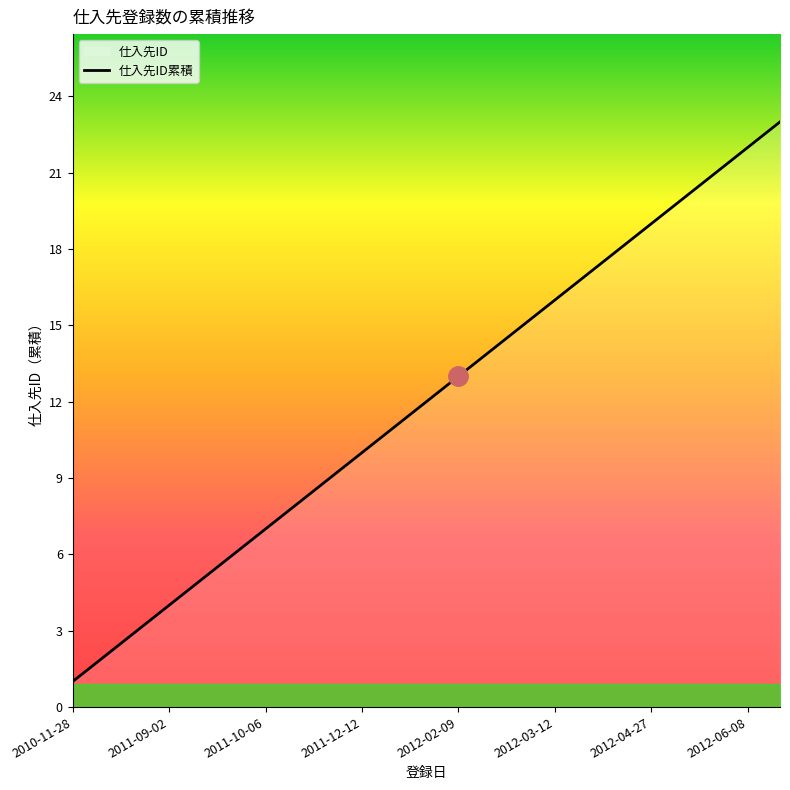

Approximately how many times larger is the value at 2012-06-08 compared to 2012-03-12?

1.4